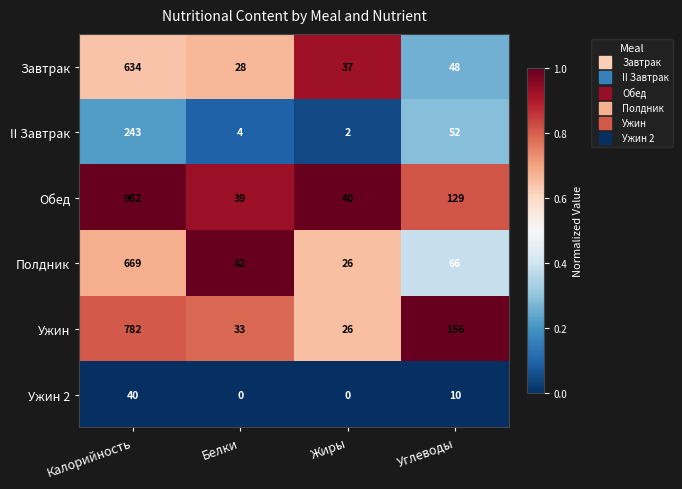

Which series has the largest total across all categories?

Обед